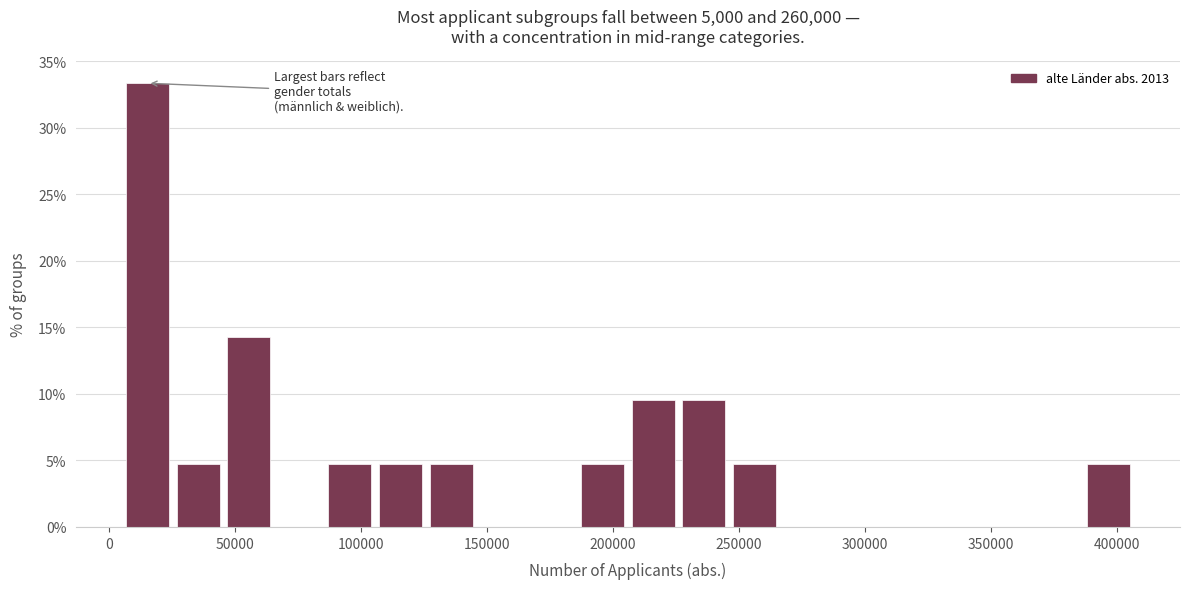

Reading left to right, transcribe this chart: for each bar, give the range it covers on the x-axis and its height. Neither the bar edges nor the heights are printed on the chart, so give them approximately, as read against the axes.

5000 to 25000: 33.5
25000 to 45000: 5.0
45000 to 65000: 14.5
65000 to 85000: 0
85000 to 105000: 5.0
105000 to 125000: 5.0
125000 to 145000: 5.0
145000 to 165000: 0
165000 to 185000: 0
185000 to 205000: 5.0
205000 to 225000: 9.5
225000 to 245000: 9.5
245000 to 265000: 5.0
265000 to 285000: 0
285000 to 305000: 0
305000 to 325000: 0
325000 to 345000: 0
345000 to 365000: 0
365000 to 385000: 0
385000 to 405000: 5.0